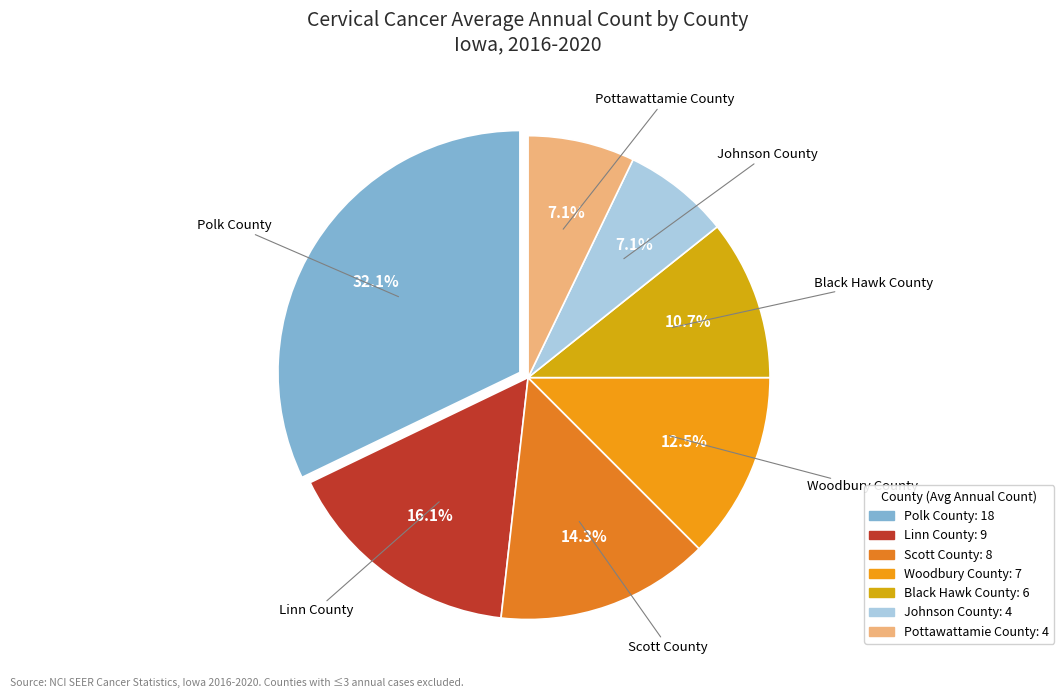

What is the ratio of the value at Pottawattamie County to the value at Linn County?

0.4